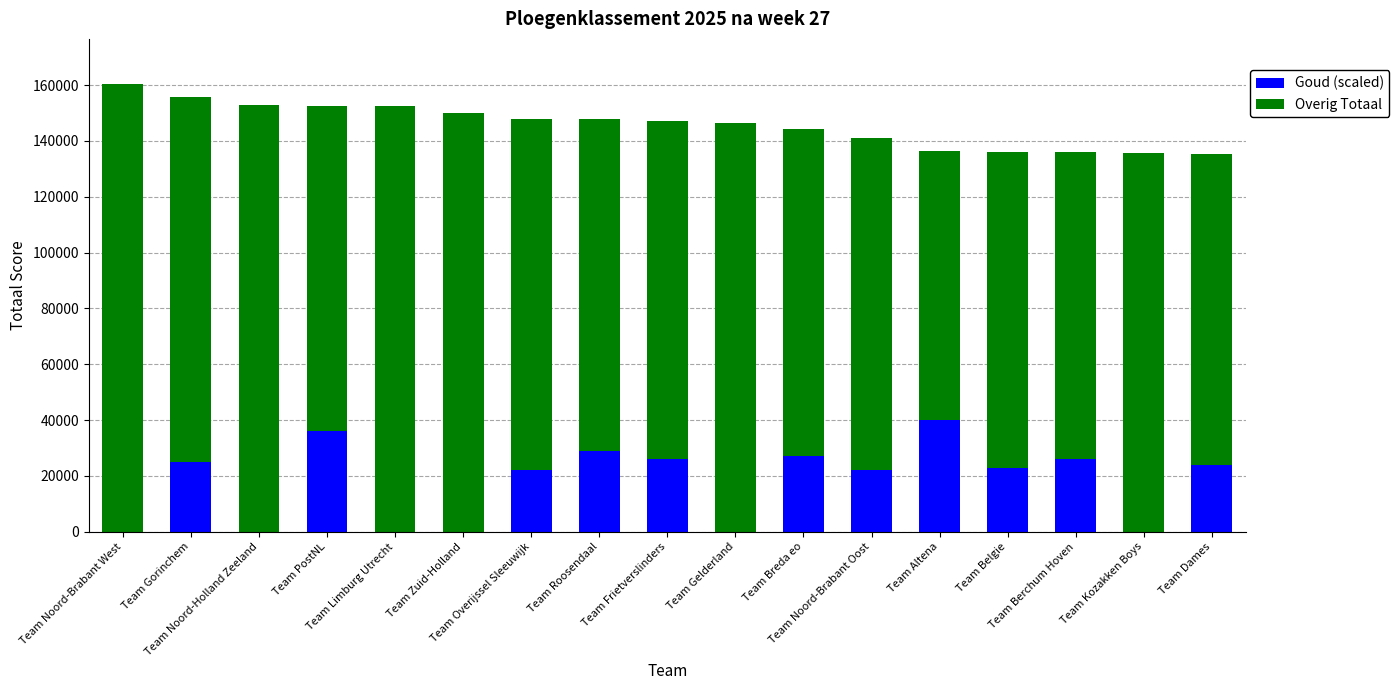

What is the maximum value for Goud (scaled)?

40000.0